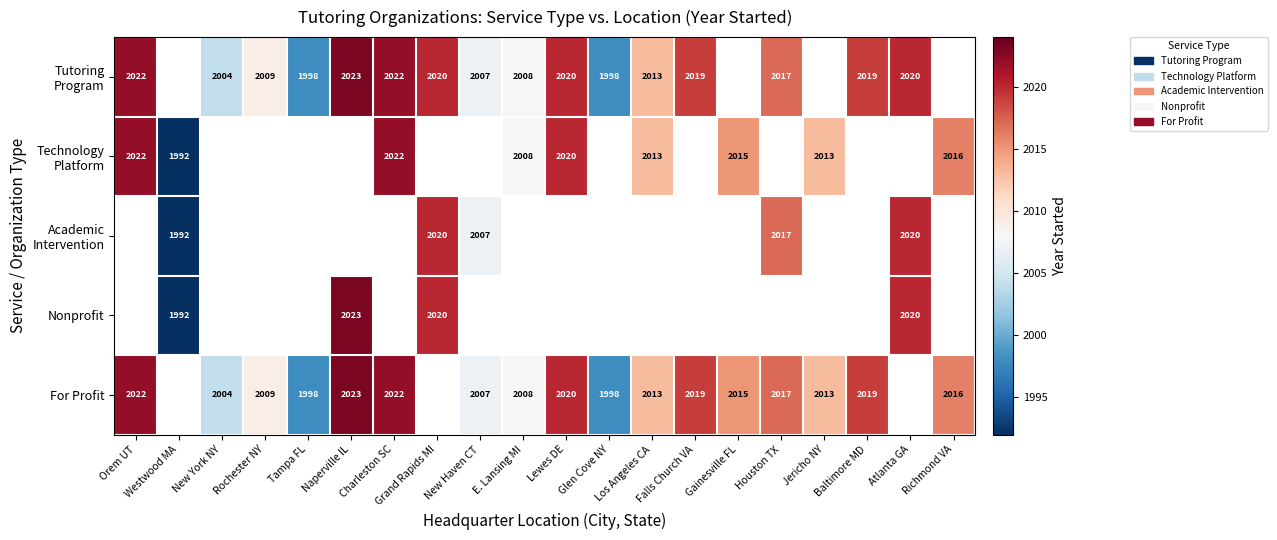

Is it true that For Profit equals 3337 at Baltimore MD?

False